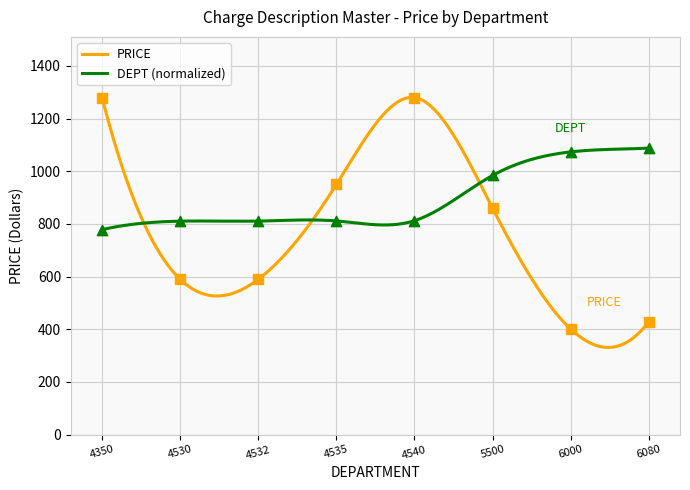

Which series has the largest total across all categories?

DEPT